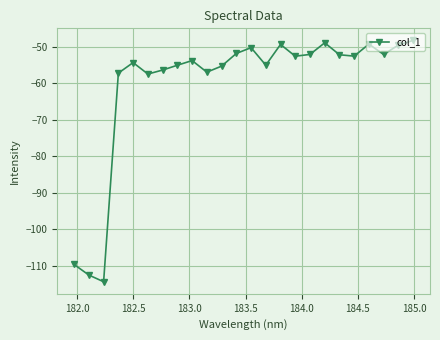

What is the sum of all values?

-1447.3